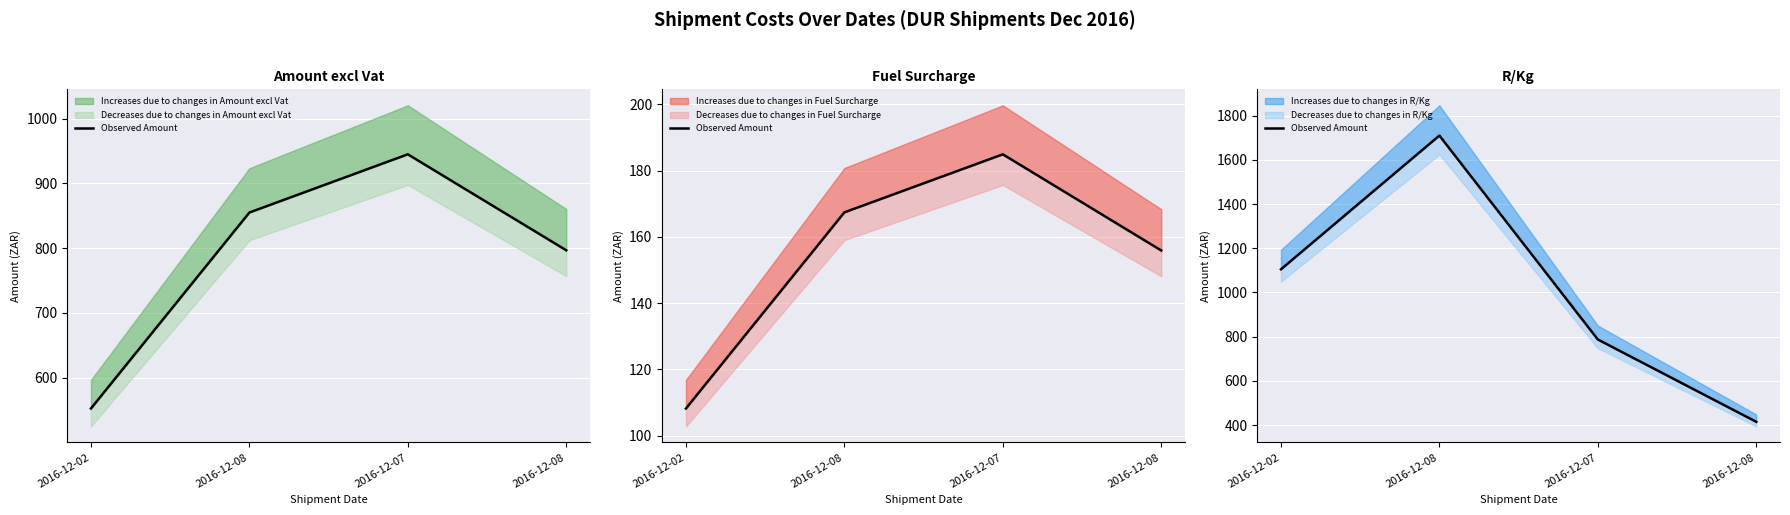

At which category does the chart reach its peak across all series?

2016-12-08